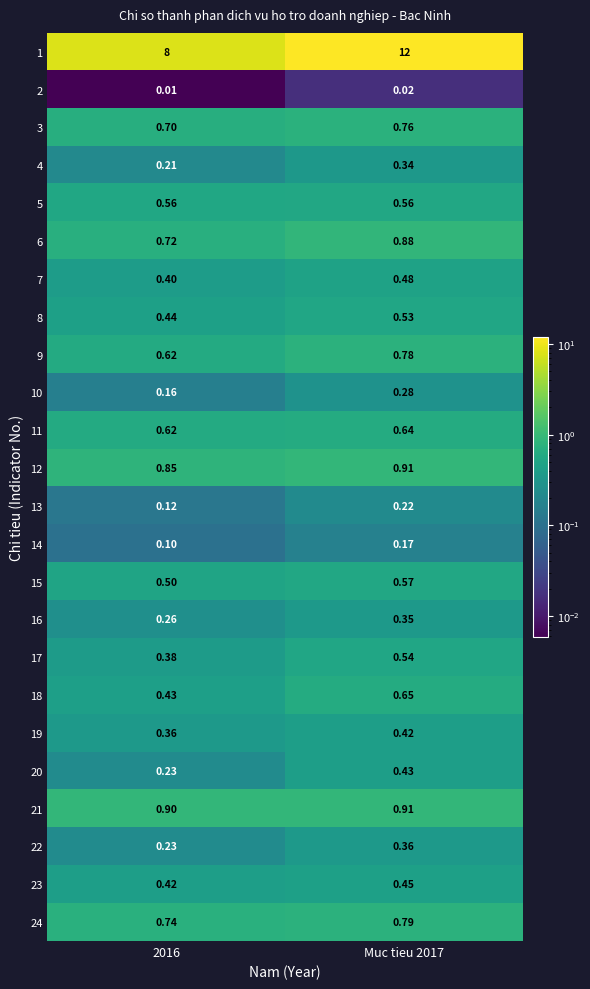

How many distinct data groups are displayed?

24